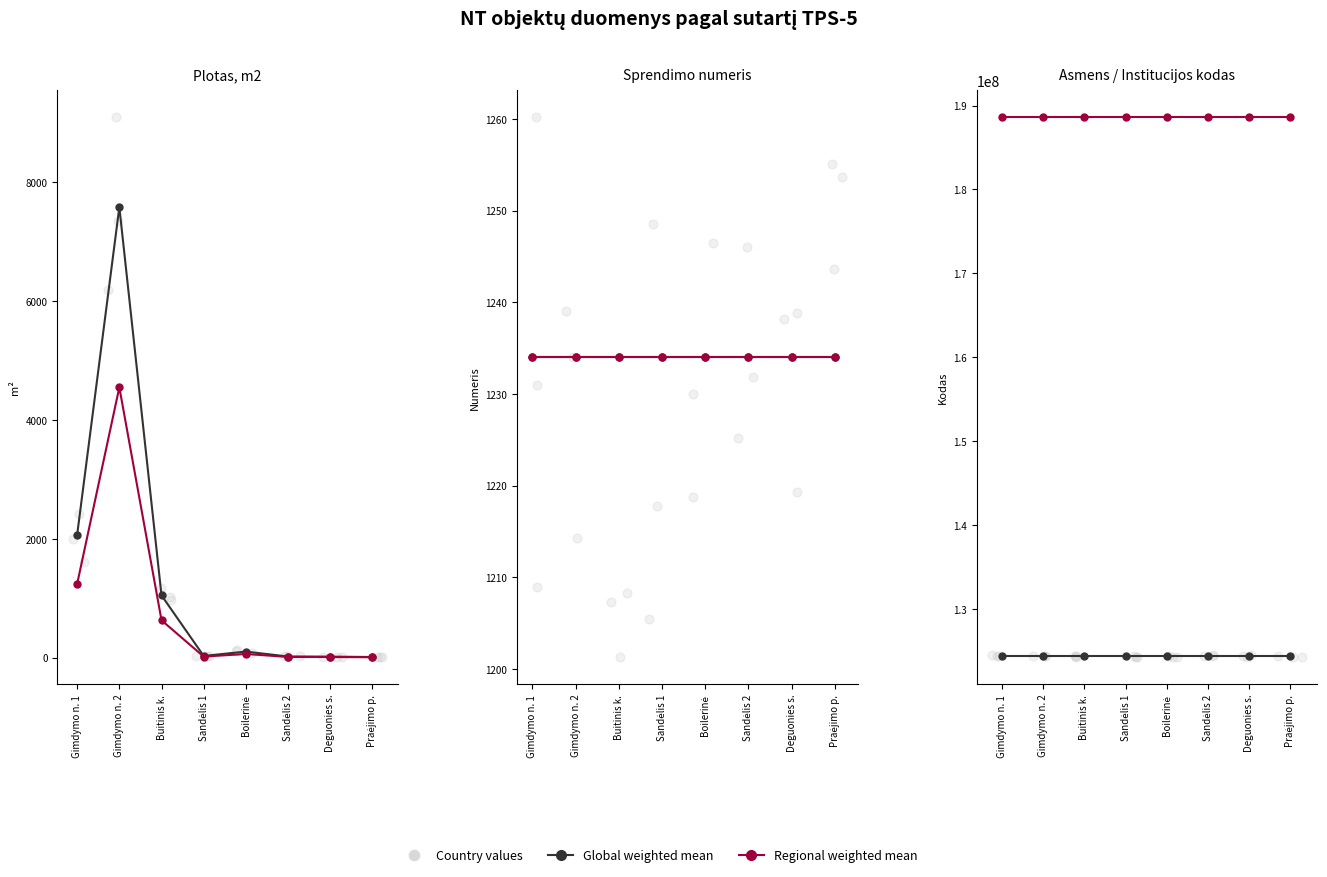

Which series contains the lowest Y value?

Country values